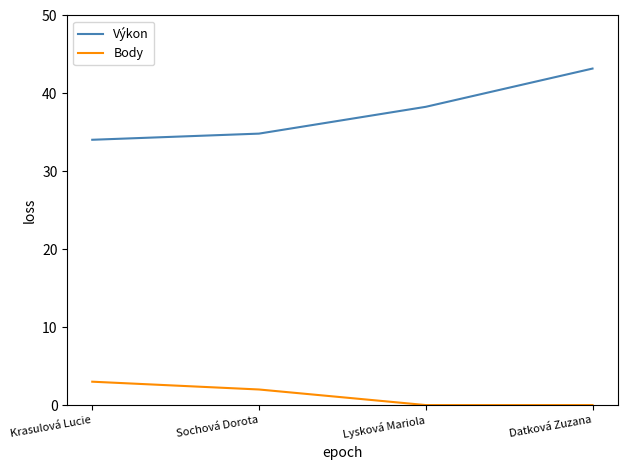

How many series are shown in this chart?

2